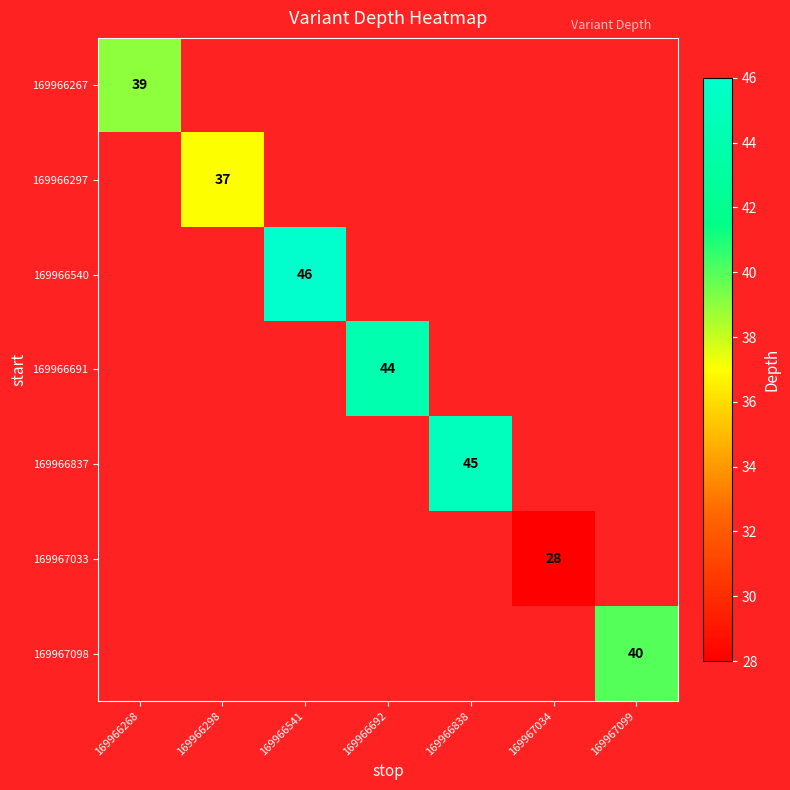

Between 169966268 and 169967099, which is larger?

169967099